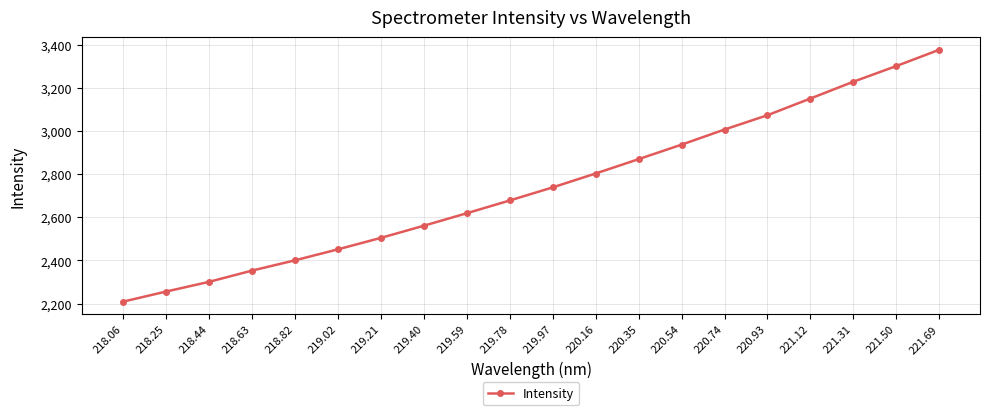

Is it true that the value at 218.82 is 1655.2?

False